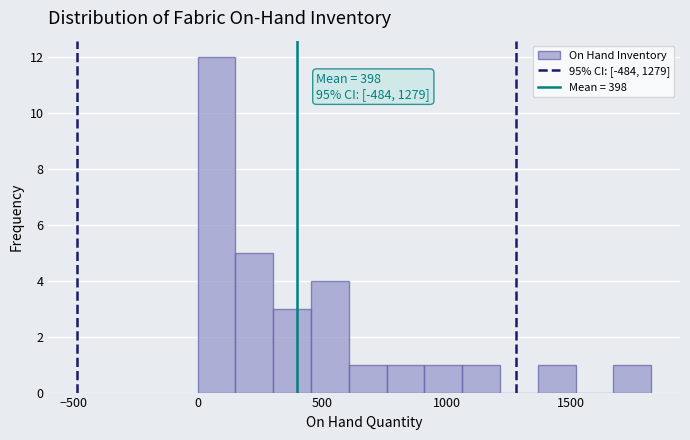

Read against the x-axis, roughly where is the centre of the tallest bar?

100